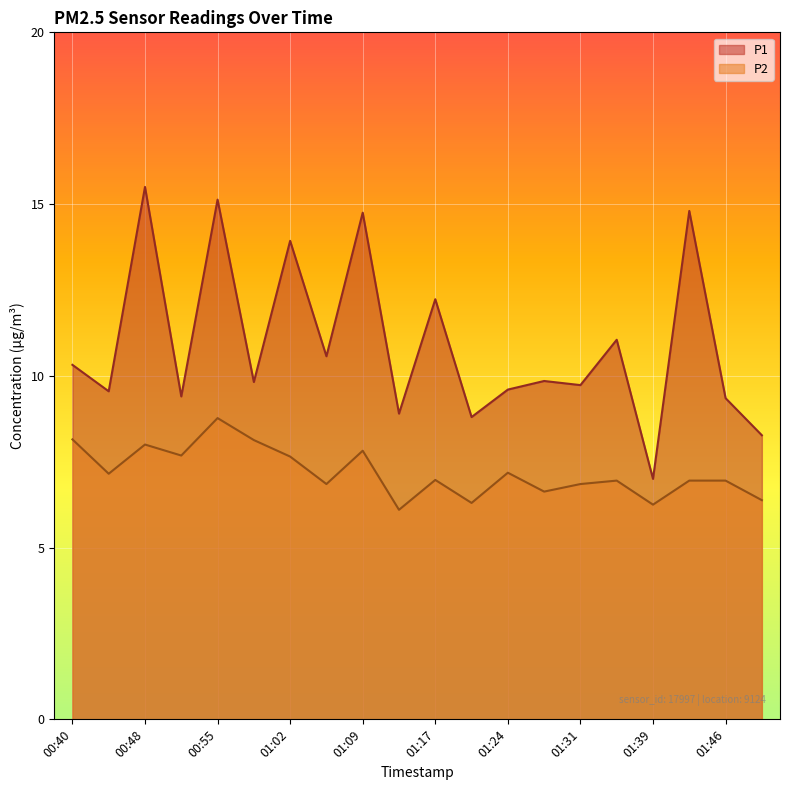

At which label is P1 closest to 11?

01:35